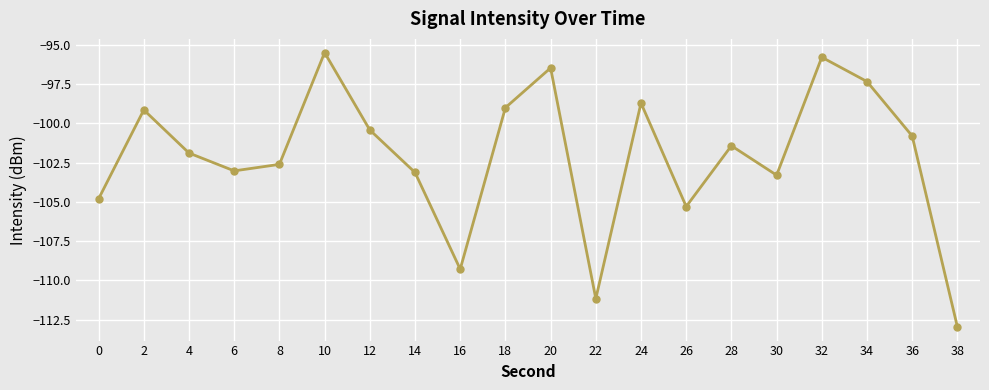

Count the number of values greater than -101.

9